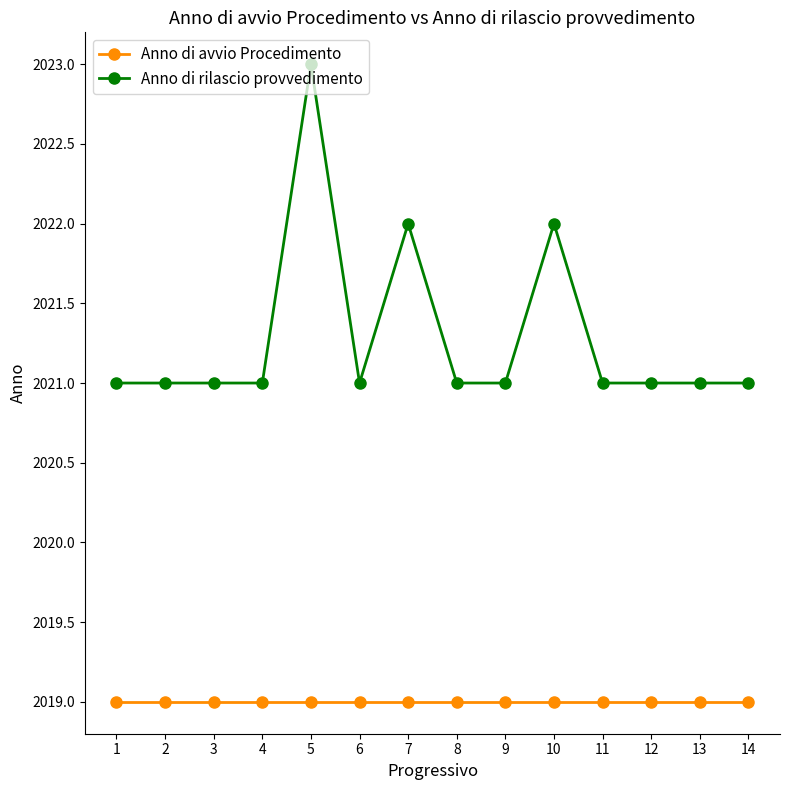

Does the chart have visible grid lines?

No